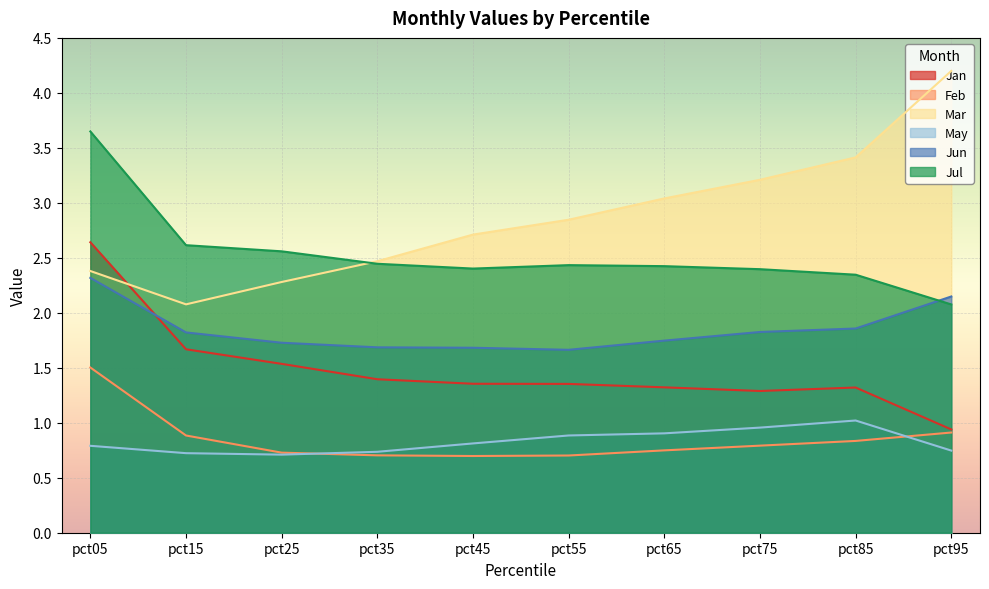

Between which two adjacent categories do Jul and Mar first intersect?

pct25 and pct35